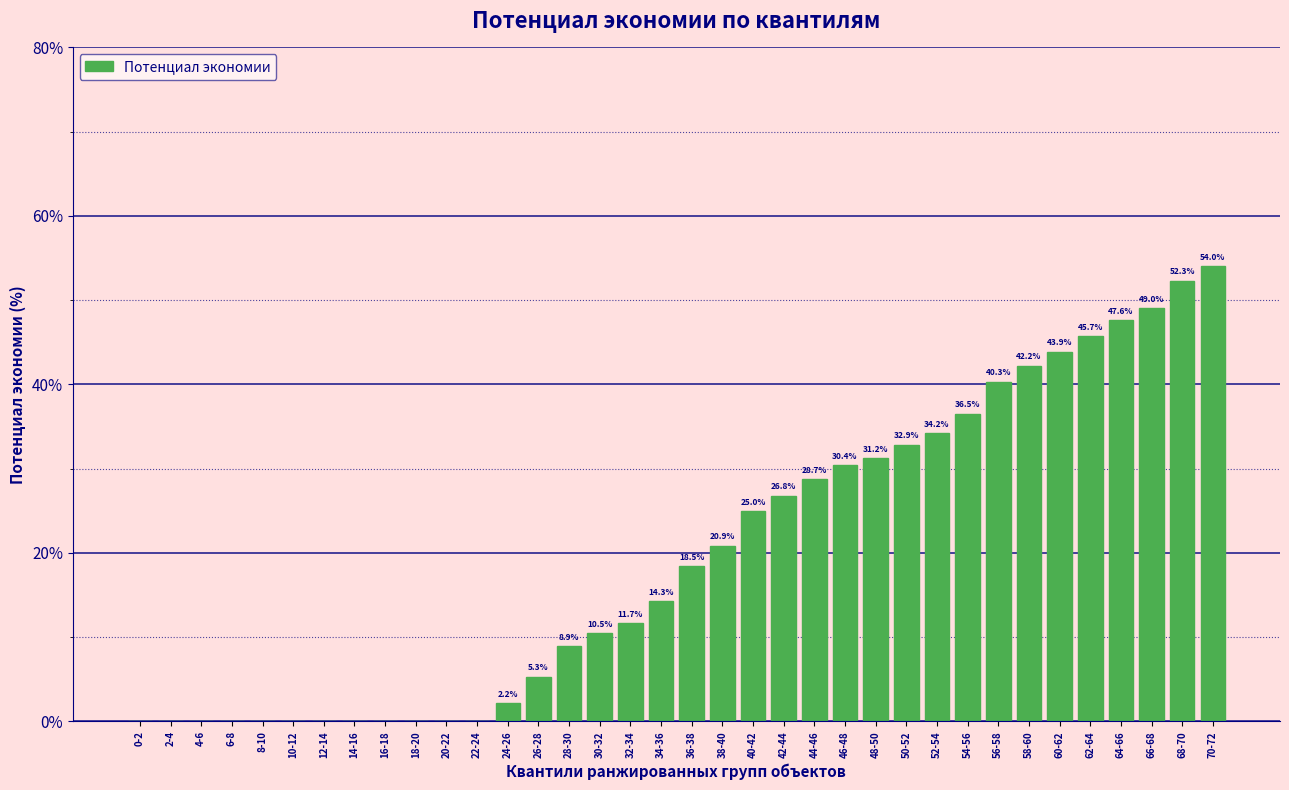

Reading left to right, transcribe all the data shown in this chart.

0-2=0.0	2-4=0.0	4-6=0.0	6-8=0.0	8-10=0.0	10-12=0.0	12-14=0.0	14-16=0.0	16-18=0.0	18-20=0.0	20-22=0.0	22-24=0.0	24-26=2.2	26-28=5.3	28-30=8.9	30-32=10.5	32-34=11.7	34-36=14.3	36-38=18.5	38-40=20.9	40-42=25.0	42-44=26.8	44-46=28.7	46-48=30.4	48-50=31.2	50-52=32.9	52-54=34.2	54-56=36.5	56-58=40.3	58-60=42.2	60-62=43.9	62-64=45.7	64-66=47.6	66-68=49.0	68-70=52.3	70-72=54.0